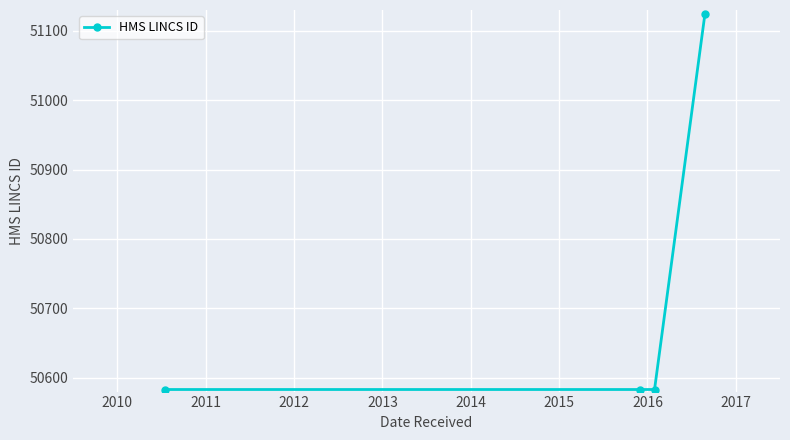

Is this an area chart (filled region under the line)?

No